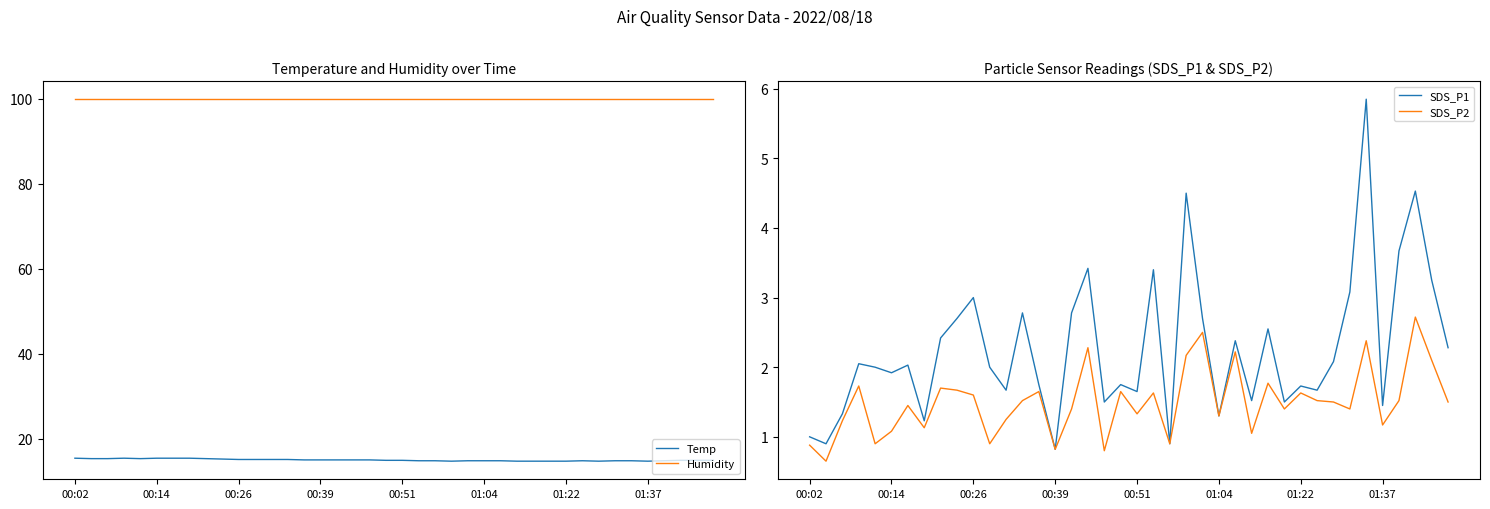

What is the smallest value displayed?

0.7